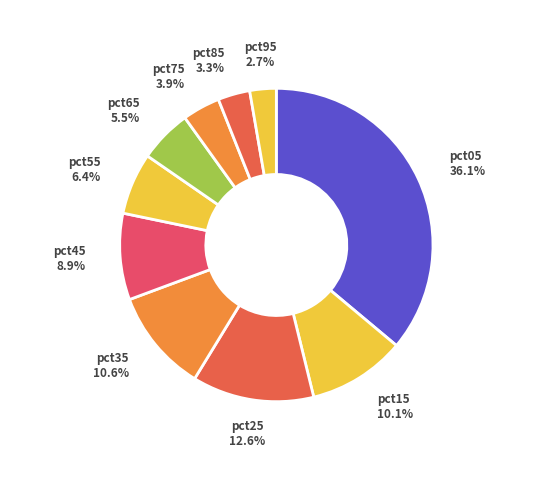

To the nearest percent, what portion does pct45 represent?

9%